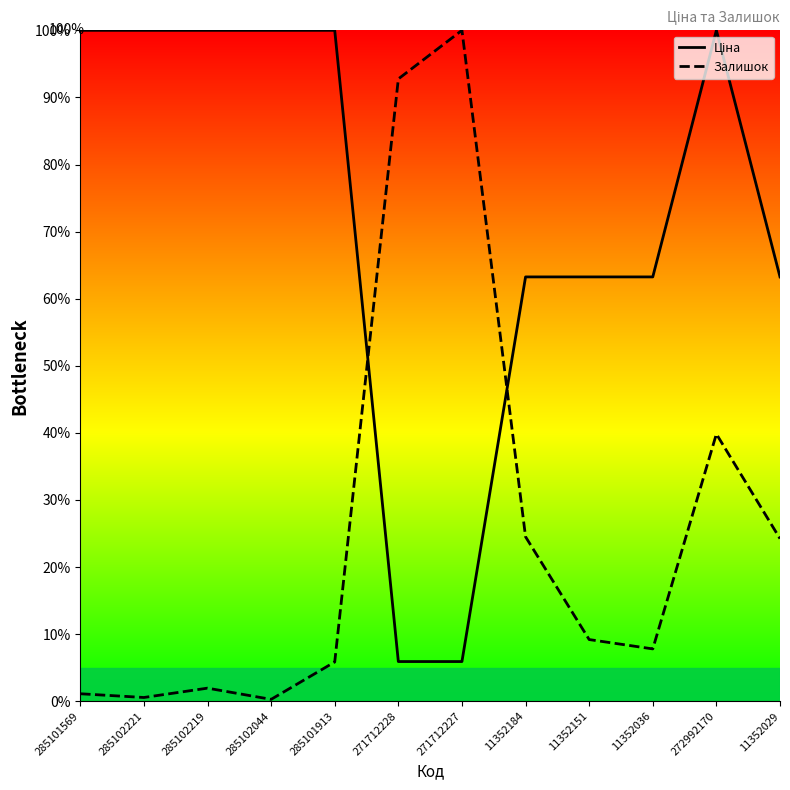

After their last crossing, which series has the higher values: Залишок or Ціна?

Ціна